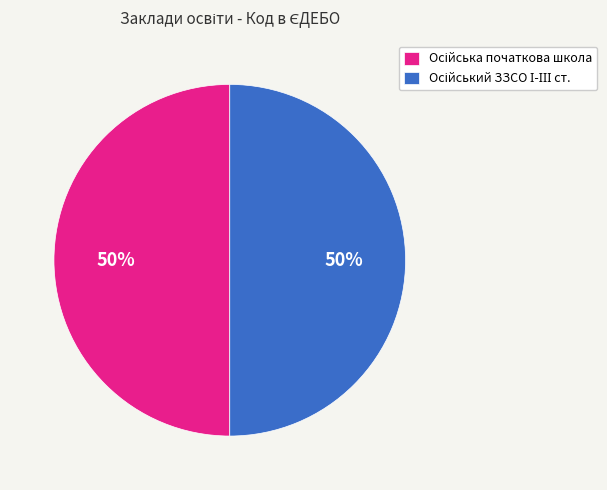

To the nearest percent, what is the average slice percentage?

50%